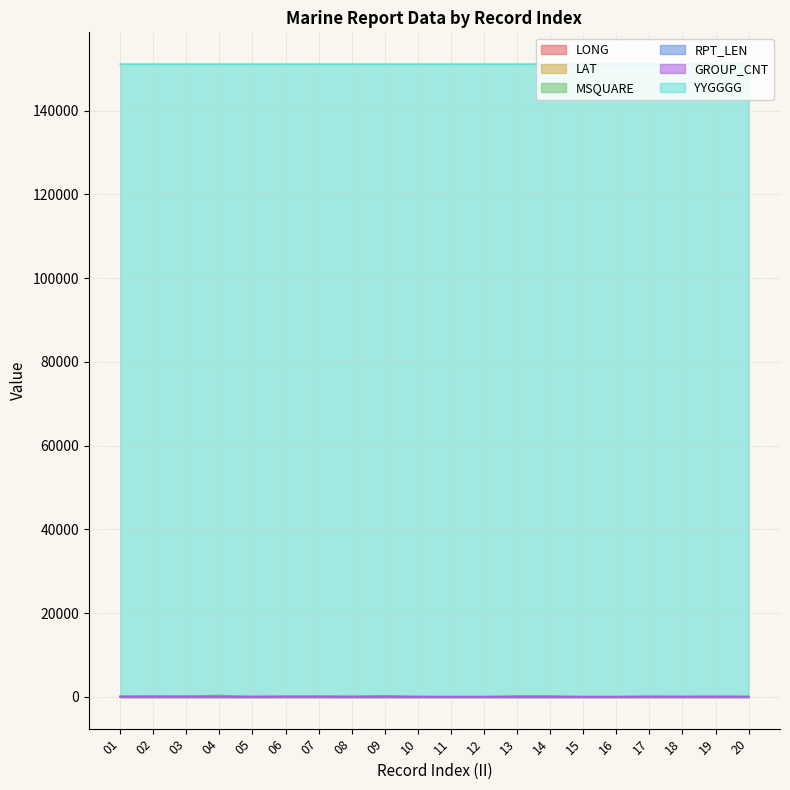

How many series are shown in this chart?

6